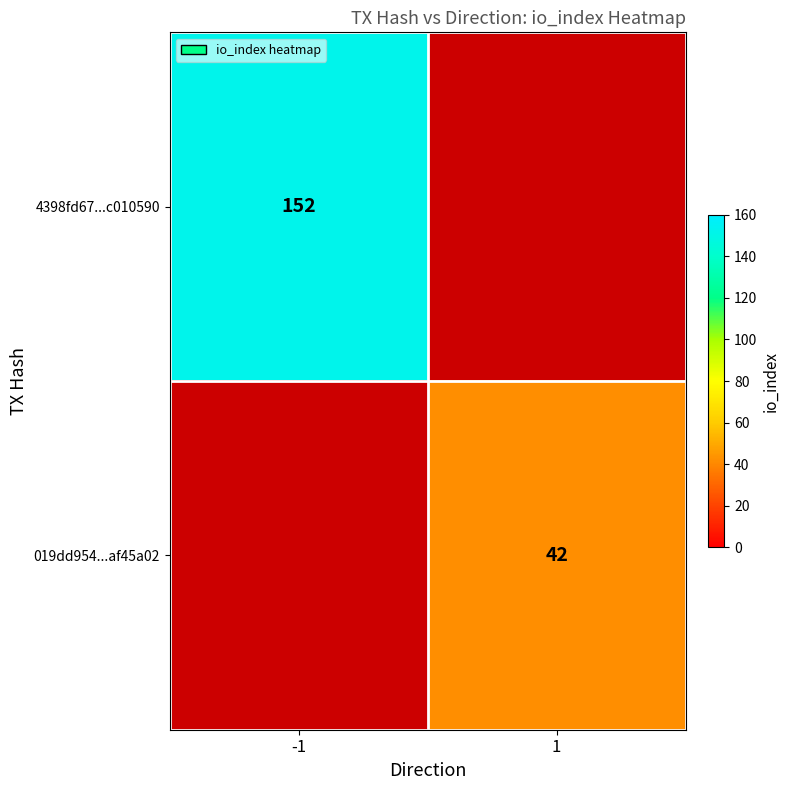

What is the smallest value displayed?

42.0